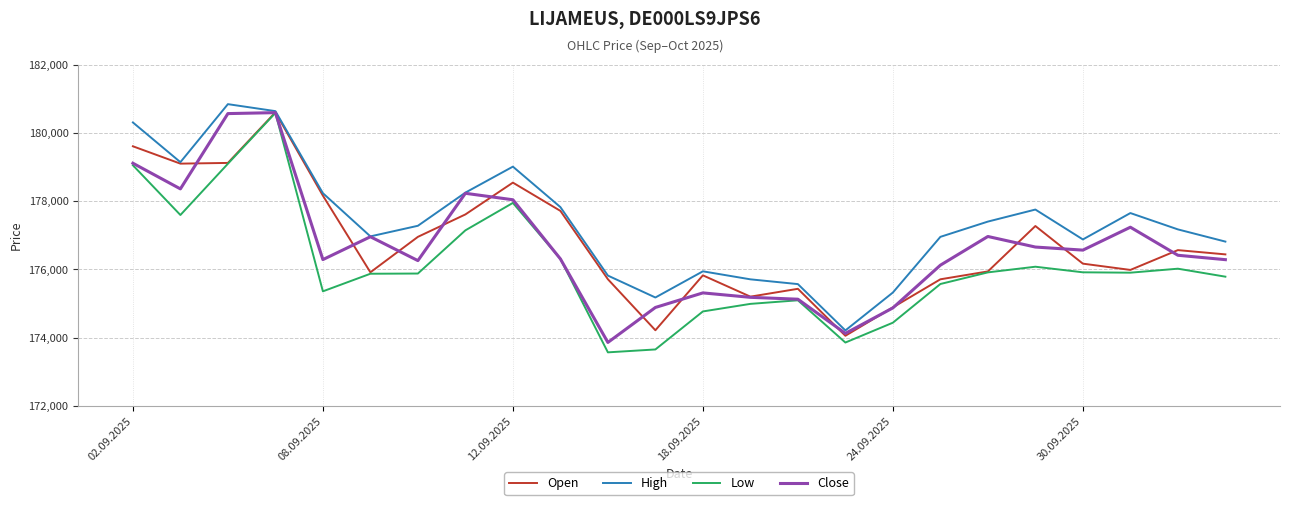

Which series has the largest total across all categories?

High